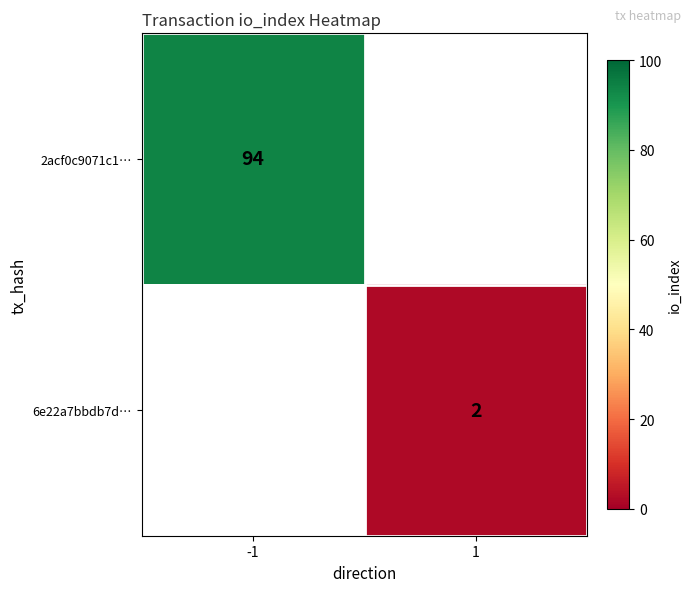

Is it true that 6e22a7bbdb7d… equals 2 at 1?

True